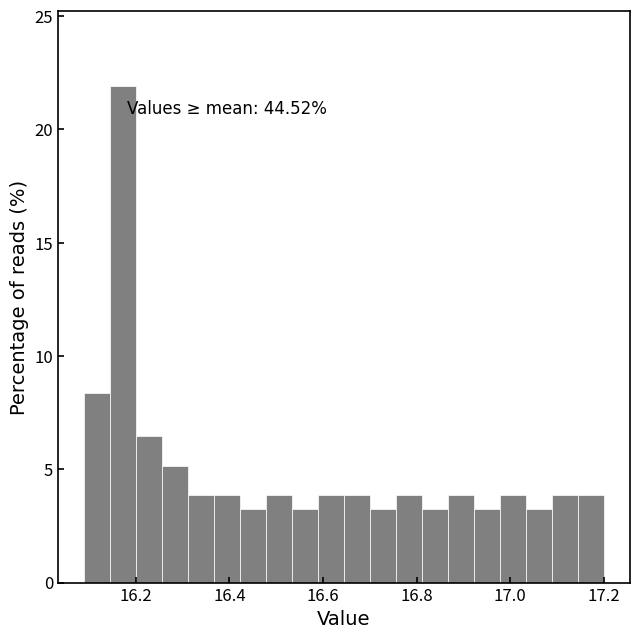

Around what value on the x-axis is the tallest bar? Give the approximate position of its centre, as read against the axis.

16.18